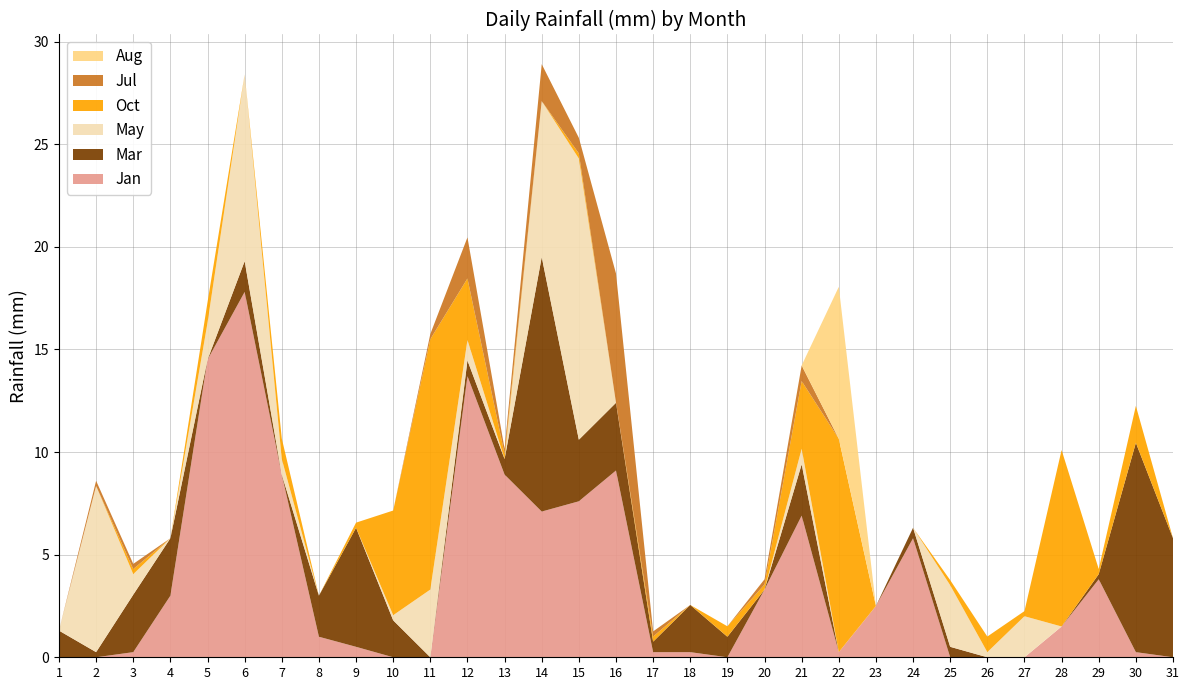

Reading left to right, list all the values displayed in this chart.

Jan: 1=0.0	2=0.0	3=0.2	4=3.0	5=14.5	6=17.8	7=8.9	8=1.0	9=0.5	10=0.0	11=0.0	12=13.7	13=8.9	14=7.1	15=7.6	16=9.1	17=0.2	18=0.2	19=0.0	20=3.3	21=6.9	22=0.2	23=2.5	24=5.8	25=0.0	26=0.0	27=0.0	28=1.5	29=3.8	30=0.2	31=0.0
Mar: 1=1.3	2=0.2	3=2.8	4=2.8	5=0.0	6=1.5	7=0.0	8=2.0	9=5.8	10=1.8	11=0.0	12=0.8	13=0.8	14=12.4	15=3.0	16=3.3	17=0.5	18=2.3	19=1.0	20=0.0	21=2.5	22=0.0	23=0.0	24=0.5	25=0.5	26=0.0	27=0.0	28=0.0	29=0.2	30=10.2	31=5.8
May: 1=0.0	2=8.1	3=1.0	4=0.0	5=1.8	6=9.1	7=0.8	8=0.0	9=0.0	10=0.2	11=3.3	12=1.0	13=0.0	14=7.6	15=13.7	16=0.0	17=0.0	18=0.0	19=0.0	20=0.0	21=0.8	22=0.0	23=0.0	24=0.0	25=3.0	26=0.2	27=2.0	28=0.0	29=0.0	30=0.0	31=0.0
Oct: 1=0.0	2=0.0	3=0.2	4=0.0	5=1.0	6=0.0	7=1.0	8=0.0	9=0.2	10=5.1	11=12.2	12=3.0	13=0.2	14=0.0	15=0.2	16=0.0	17=0.2	18=0.0	19=0.5	20=0.2	21=3.3	22=10.4	23=0.0	24=0.0	25=0.2	26=0.8	27=0.2	28=8.6	29=0.2	30=1.8	31=0.0
Jul: 1=0.0	2=0.2	3=0.2	4=0.0	5=0.0	6=0.0	7=0.0	8=0.0	9=0.0	10=0.0	11=0.2	12=2.0	13=0.2	14=1.8	15=0.8	16=6.3	17=0.2	18=0.0	19=0.0	20=0.2	21=0.8	22=0.0	23=0.0	24=0.0	25=0.0	26=0.0	27=0.0	28=0.0	29=0.0	30=0.0	31=0.0
Aug: 1=0.0	2=0.0	3=0.0	4=0.0	5=0.0	6=0.0	7=0.0	8=0.0	9=0.0	10=0.0	11=0.0	12=0.0	13=0.0	14=0.0	15=0.0	16=0.0	17=0.0	18=0.0	19=0.0	20=0.0	21=0.0	22=7.4	23=0.0	24=0.0	25=0.0	26=0.0	27=0.0	28=0.0	29=0.0	30=0.0	31=0.0